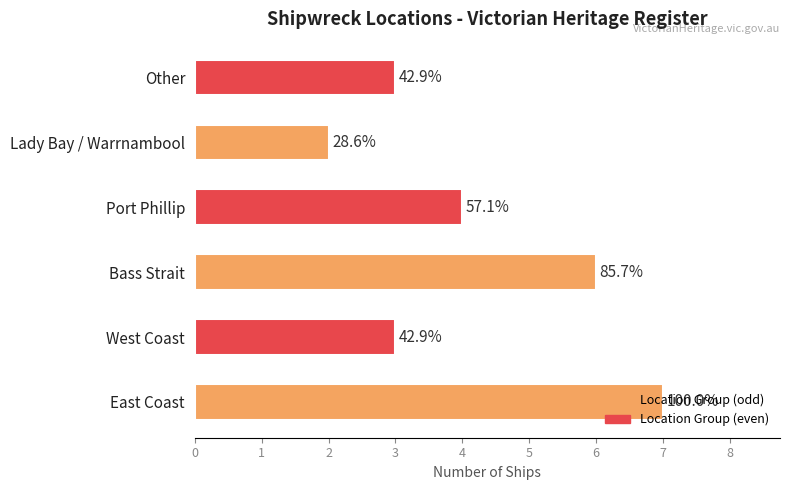

Does the chart contain any negative values?

No